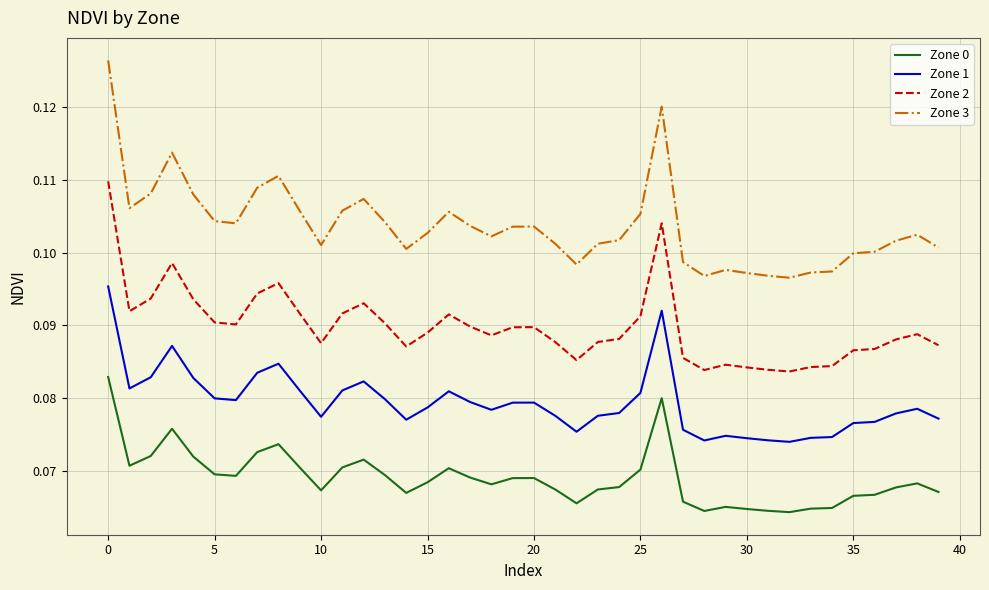

Which series has the widest spread of values?

Zone 3